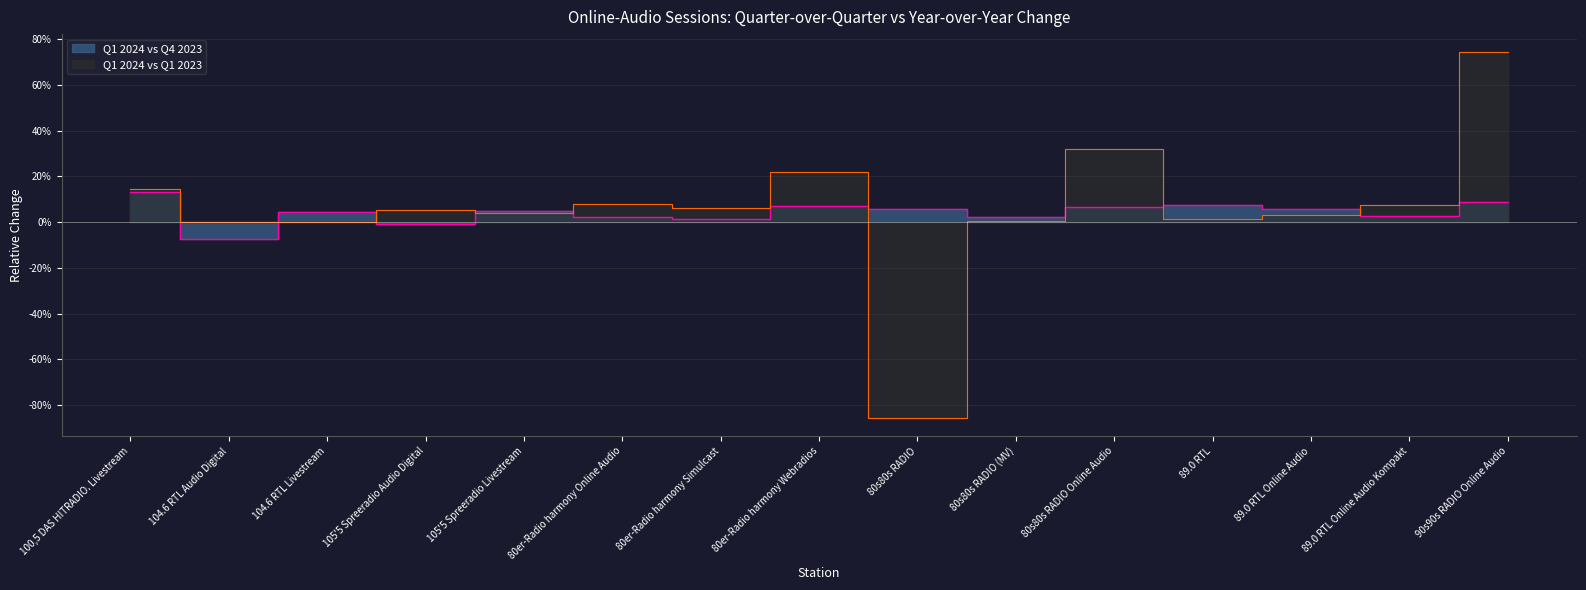

How many values in Q1 2024 vs Q4 2023 are above zero?

13